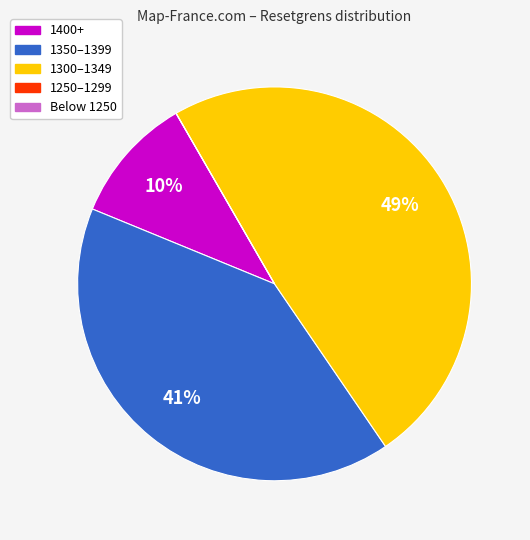

To the nearest percent, what is the combined percentage of 1400+ and 1300–1349?

59%